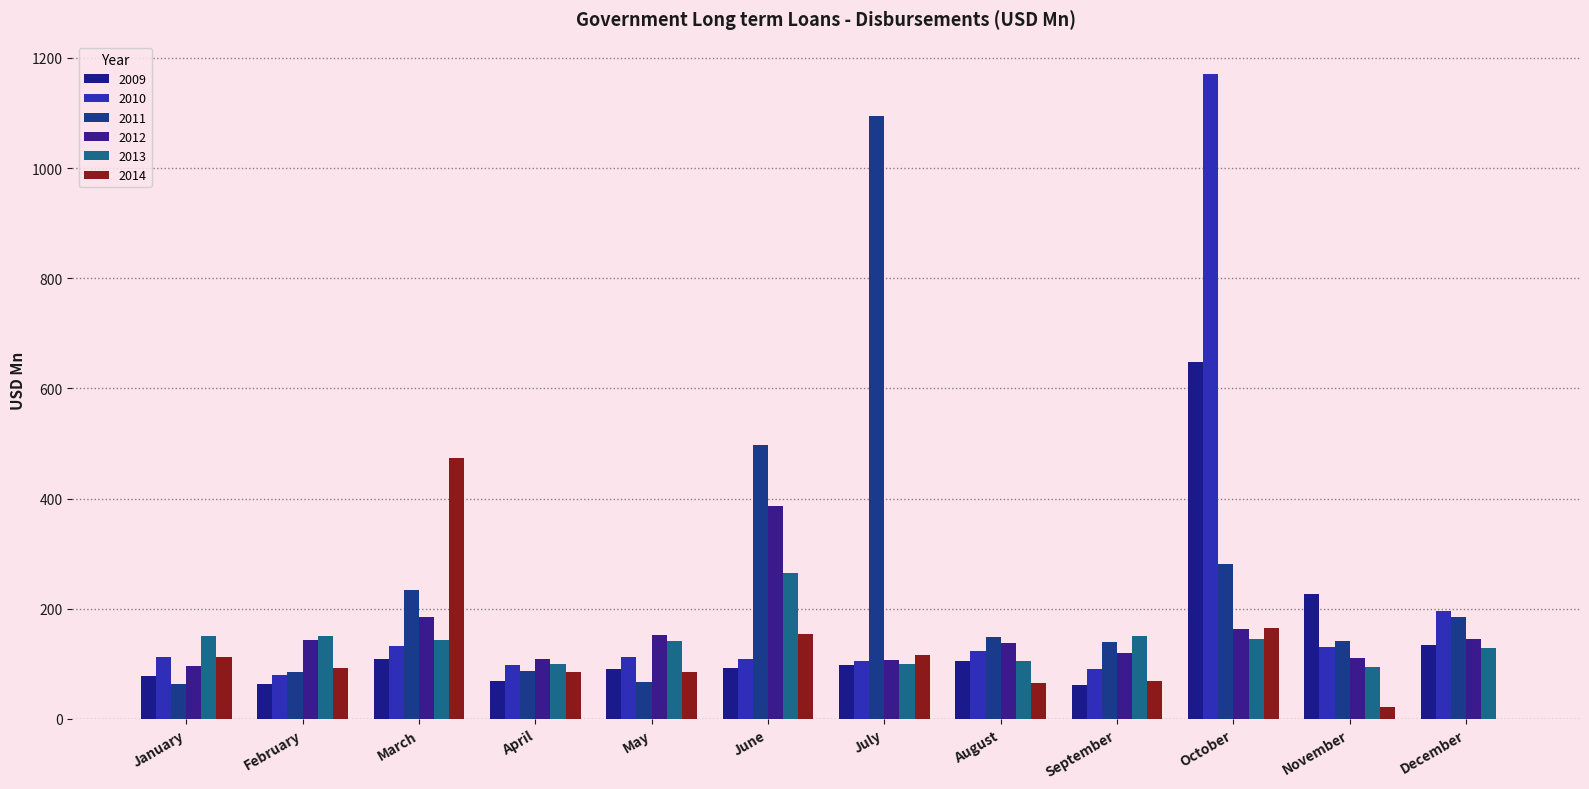

What is the highest value of the 2010 series?

1171.0